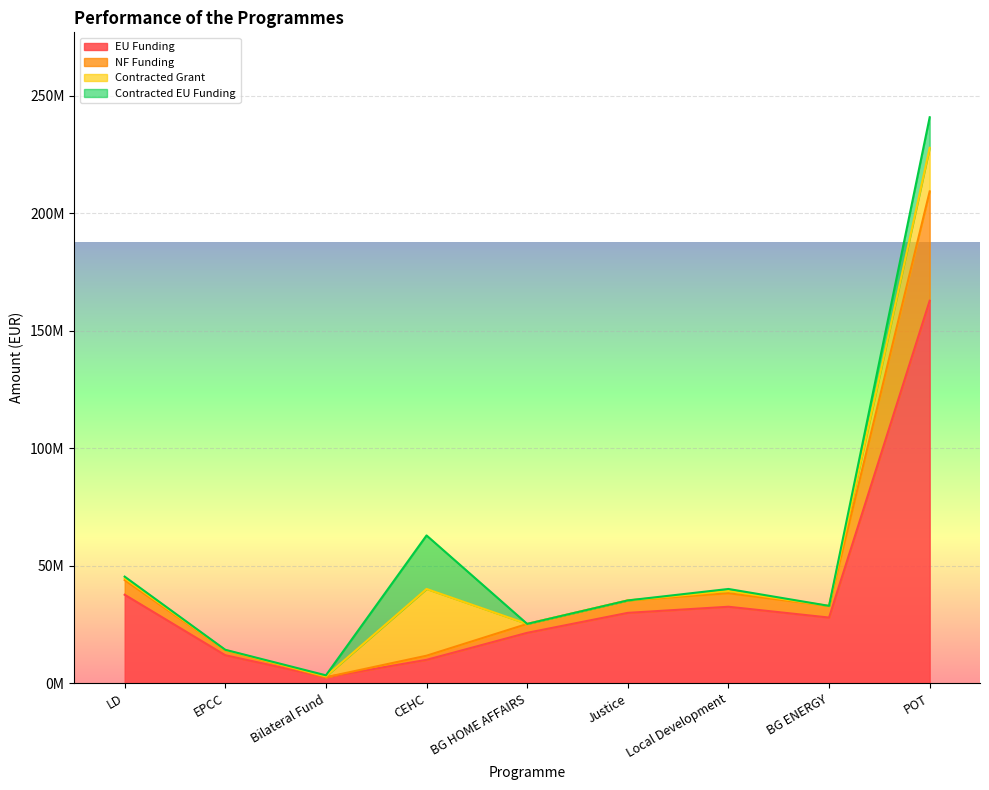

At which category is the sum across all series the highest?

POT